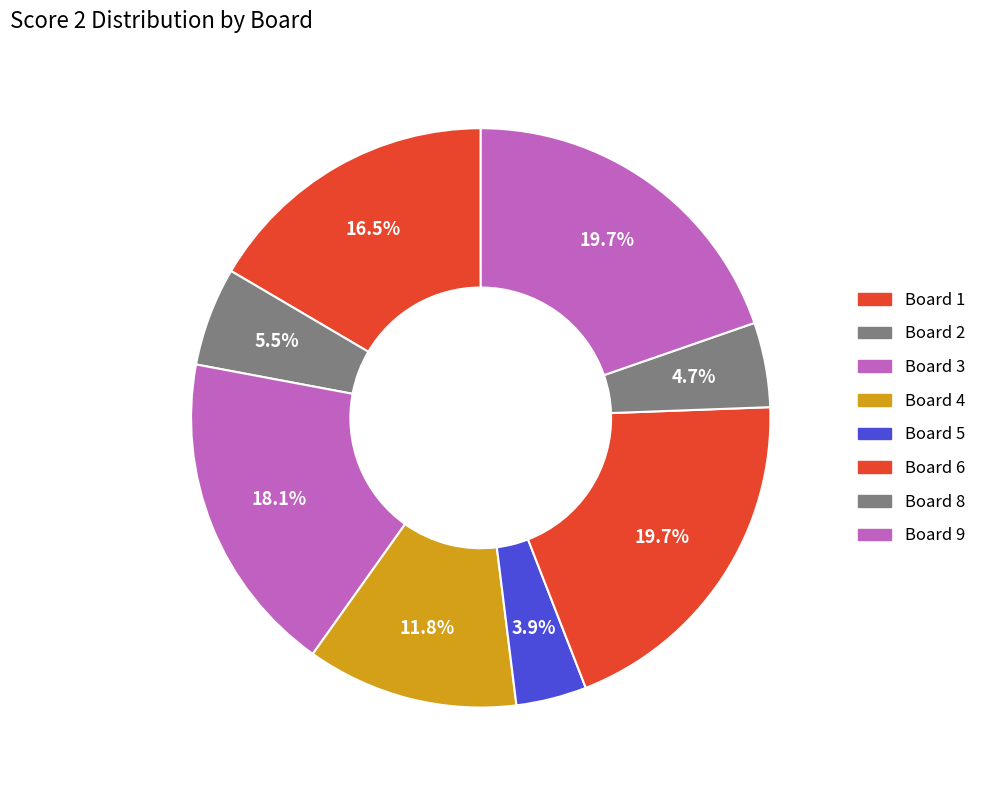

Count the number of slices in the pie.

8